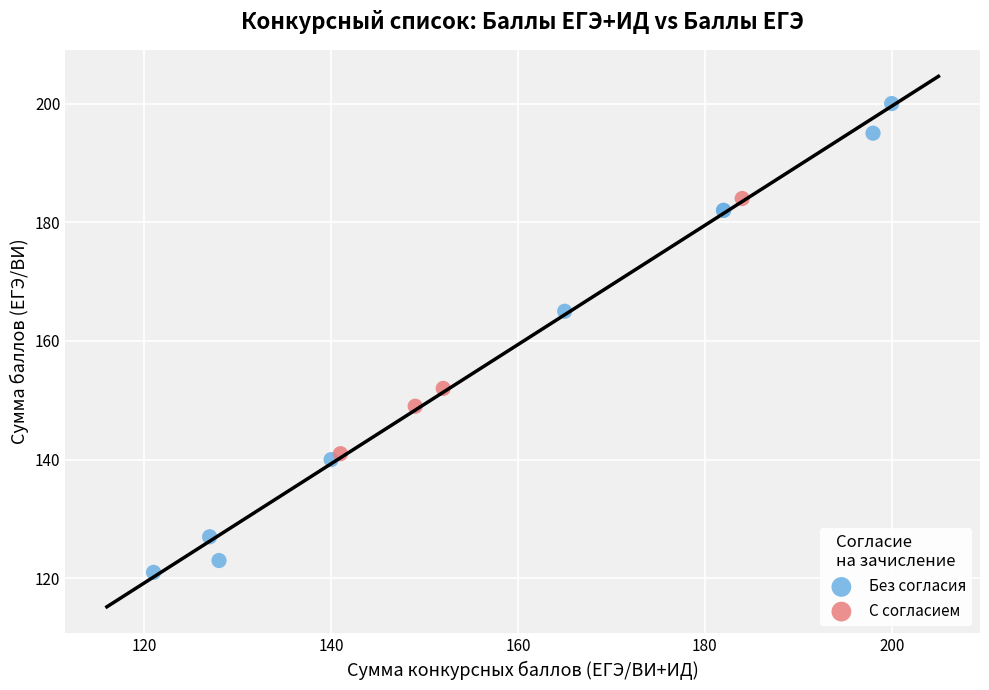

What are all the series names shown in the legend?

Без согласия, С согласием